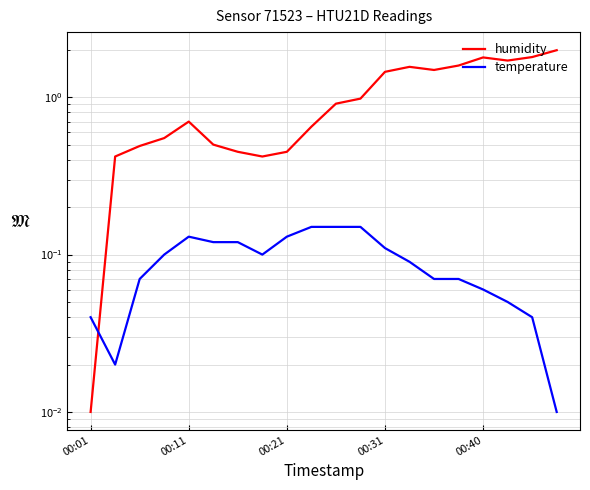

What is the average value of the humidity series?

1.0